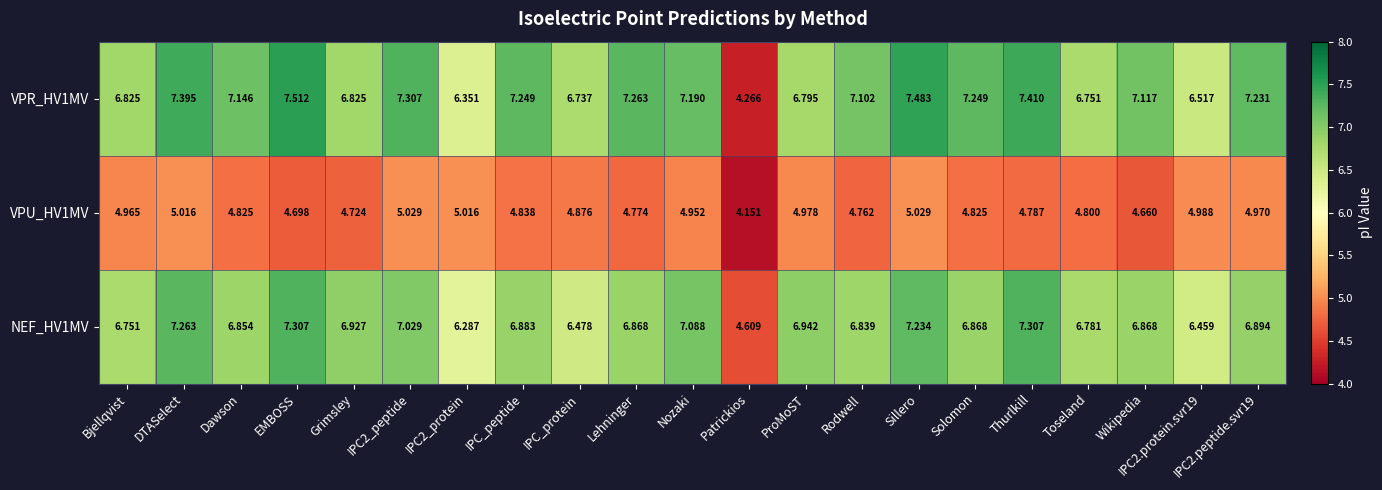

At which label does VPR_HV1MV reach its minimum?

Patrickios